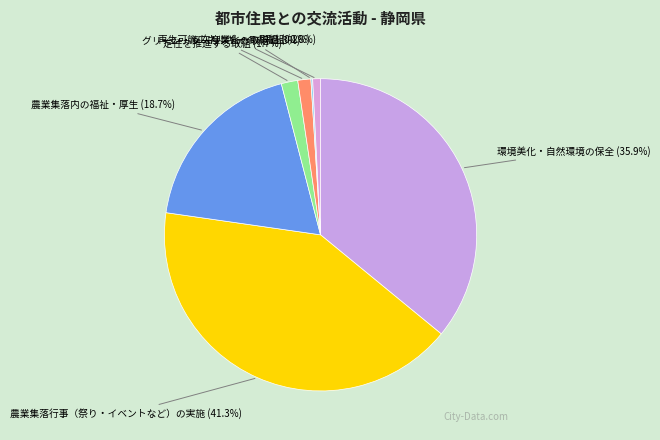

Which slice is the largest?

農業集落行事（祭り・イベントなど）の実施